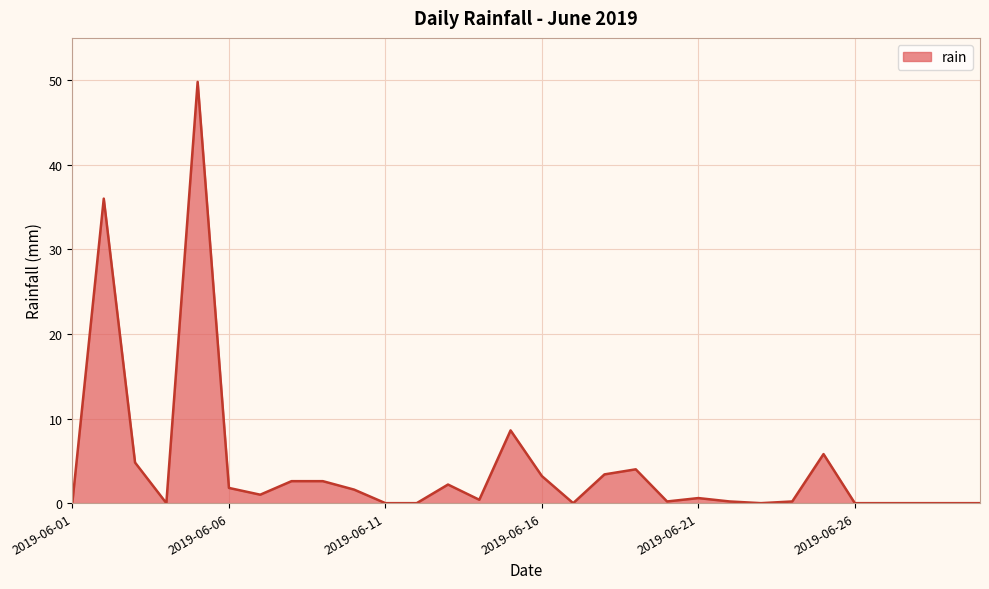

What is the maximum value shown in the chart?

49.8